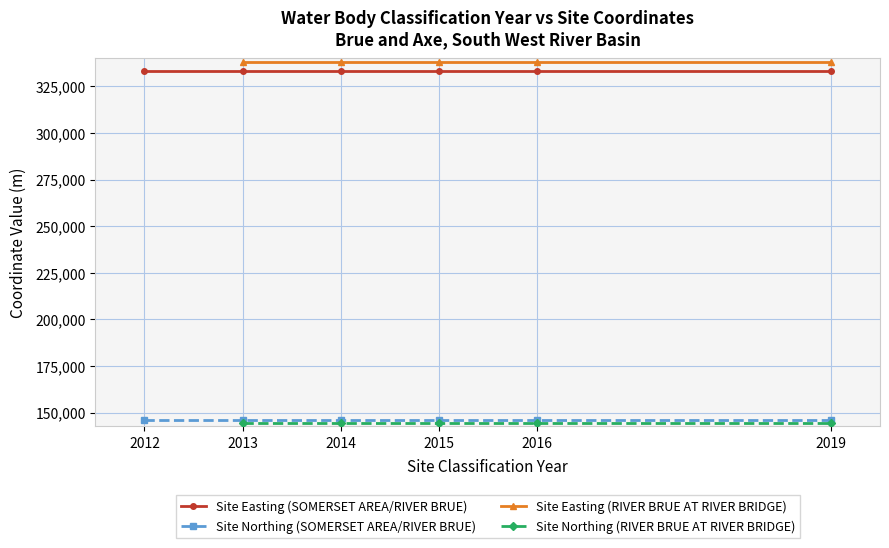

The value of Site Easting (SOMERSET AREA/RIVER BRUE) at 2014 is 505409. True or false?

False